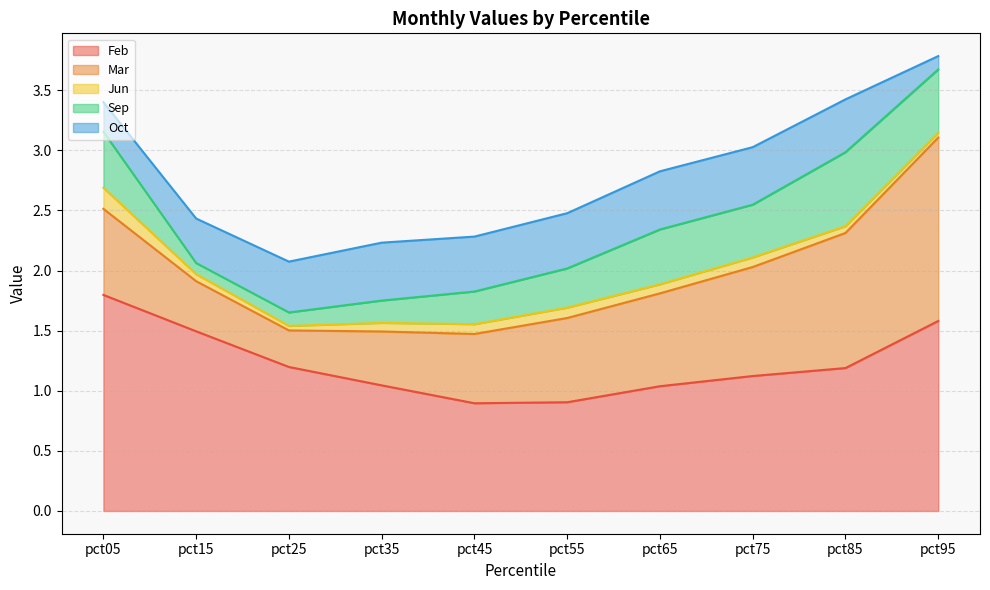

Which label corresponds to the largest value in the chart?

pct05